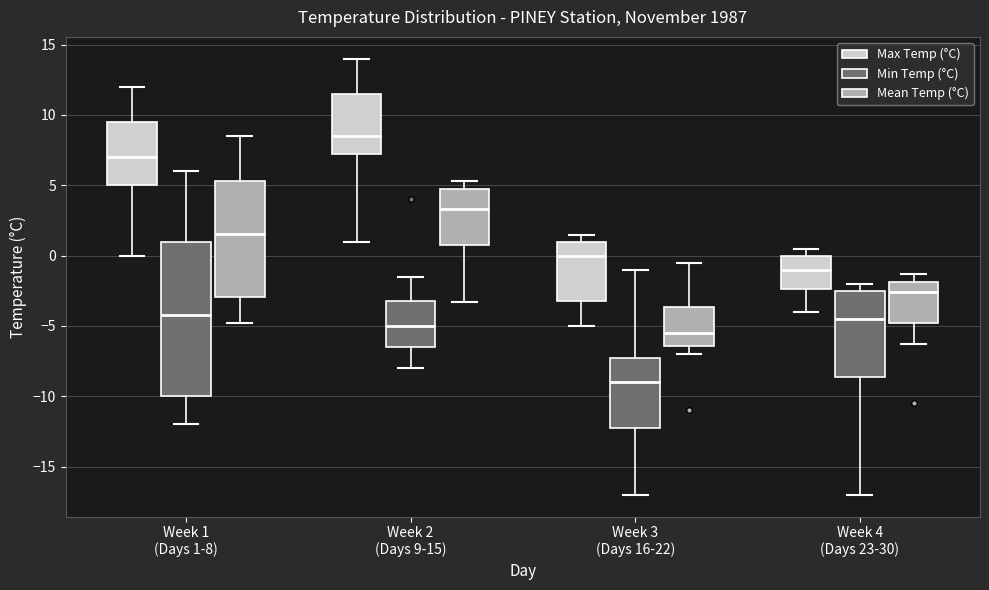

Which box has the highest median line?

Week 2 (Days 9-15) (Max Temp (°C))